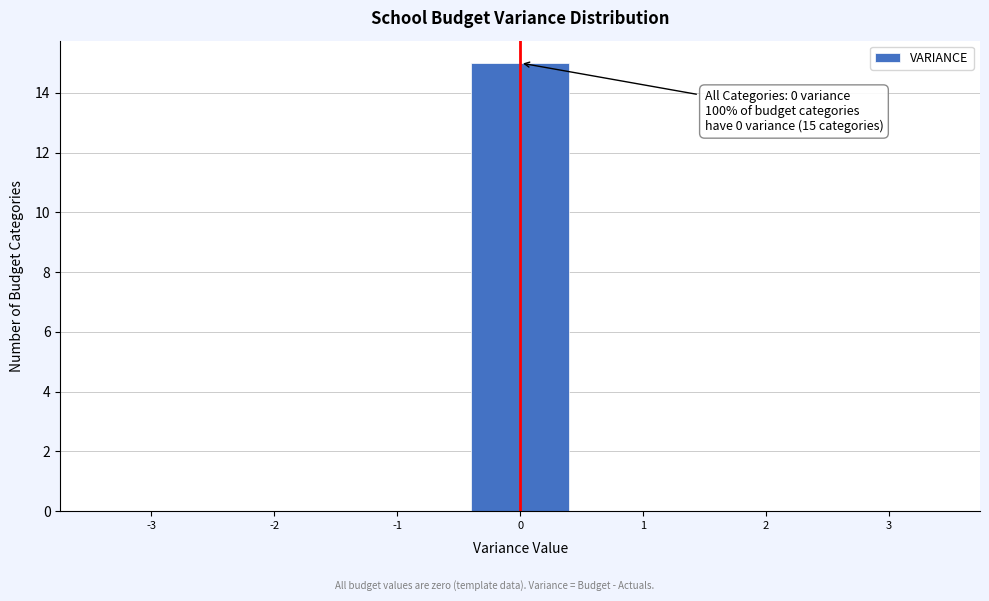

Over which range of the x-axis is the bar tallest?

-0.5 to 0.5